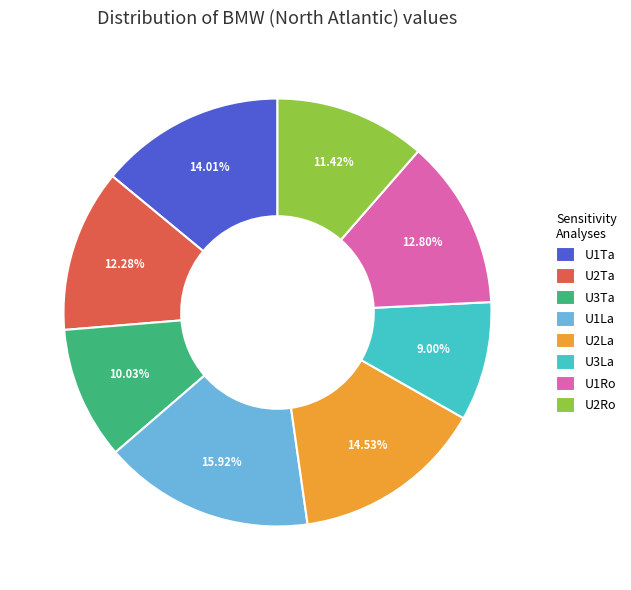

Does U2La represent more than half of the total?

No